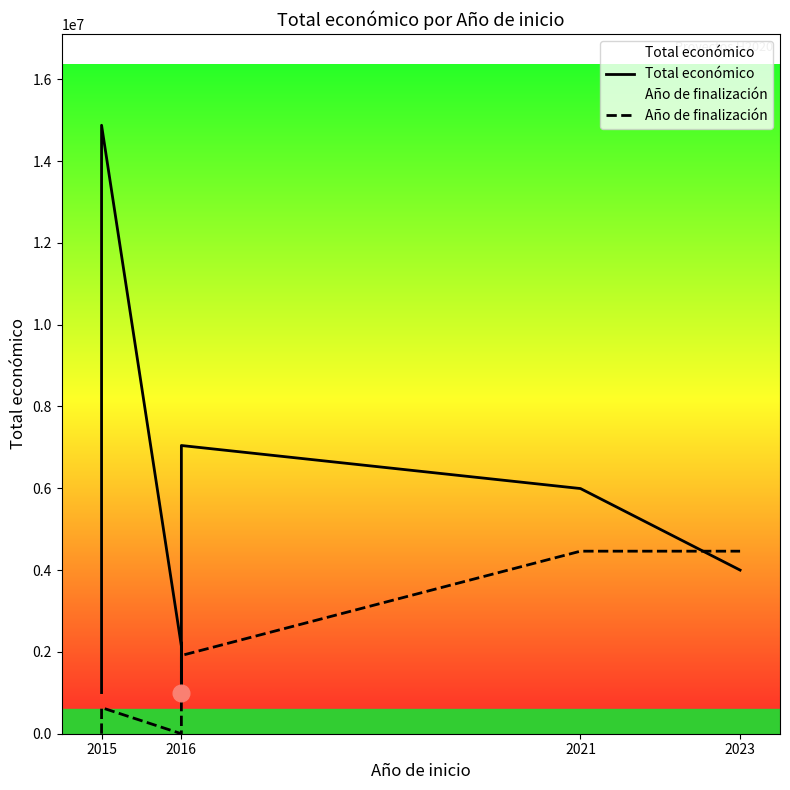

How many series are shown in this chart?

2